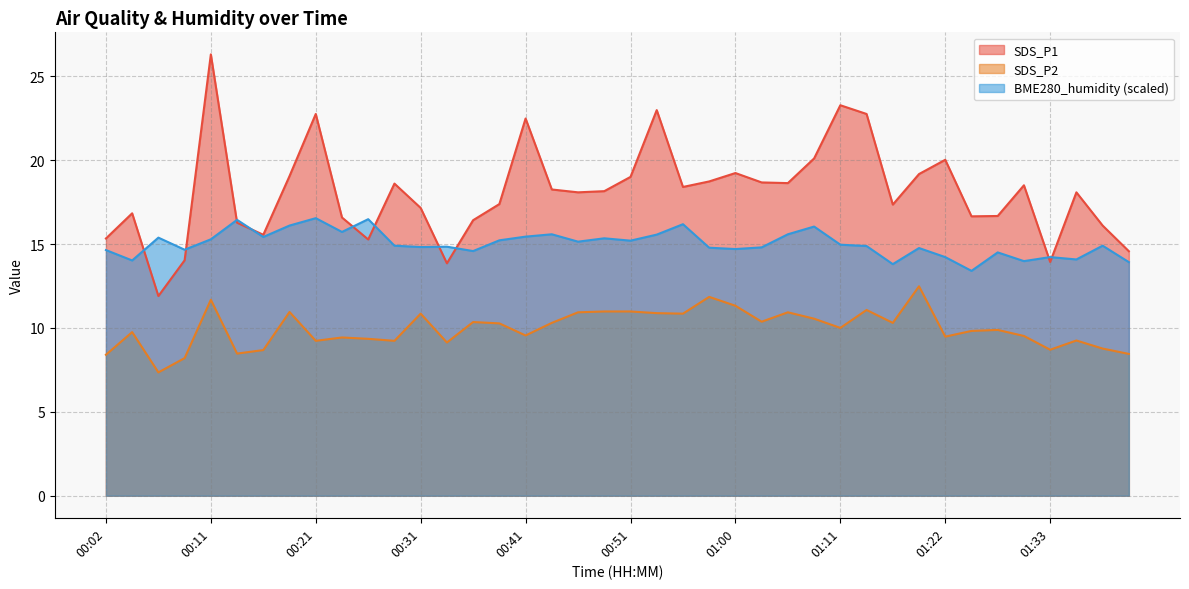

What is the highest value of the BME280_humidity series?

16.5